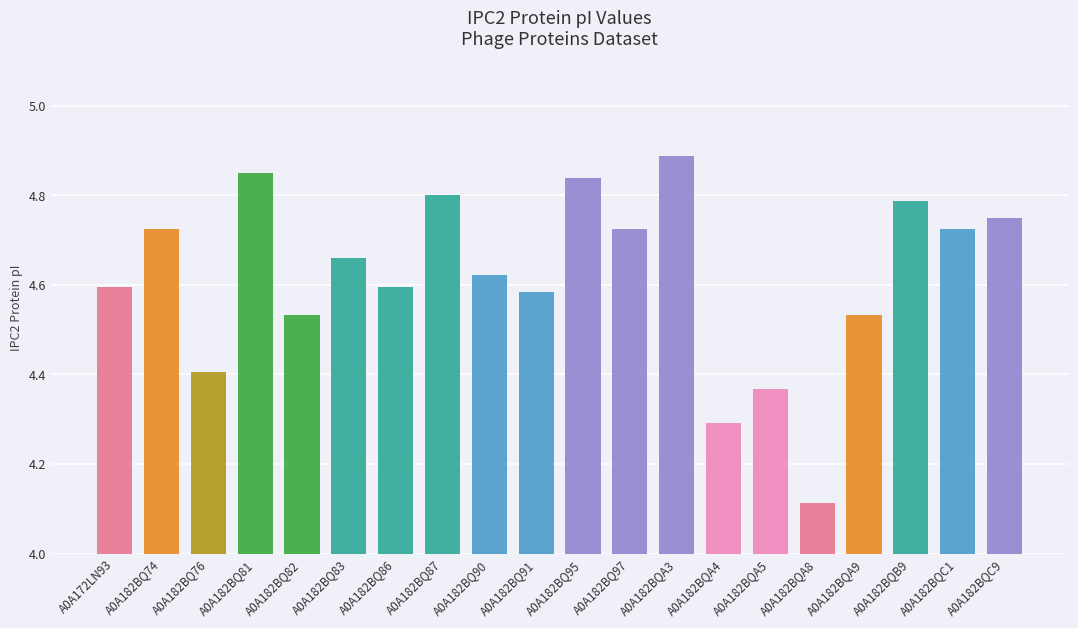

At which label is the value closest to 4?

A0A182BQA8